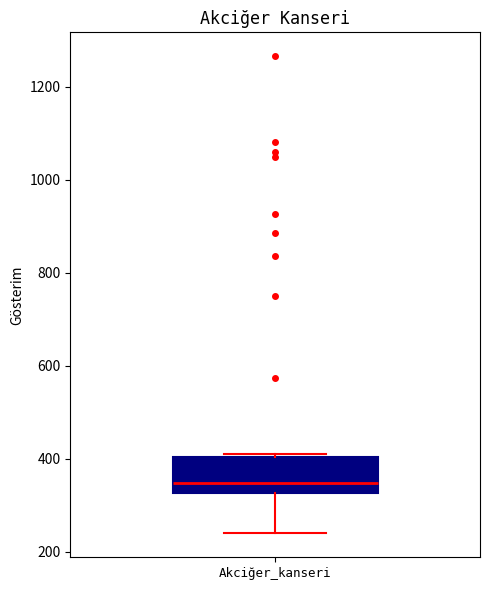

Where is the upper edge of the box for Akciğer_kanseri on the y-axis? The values are not printed on the chart, so give them approximately, as read against the axis.

400